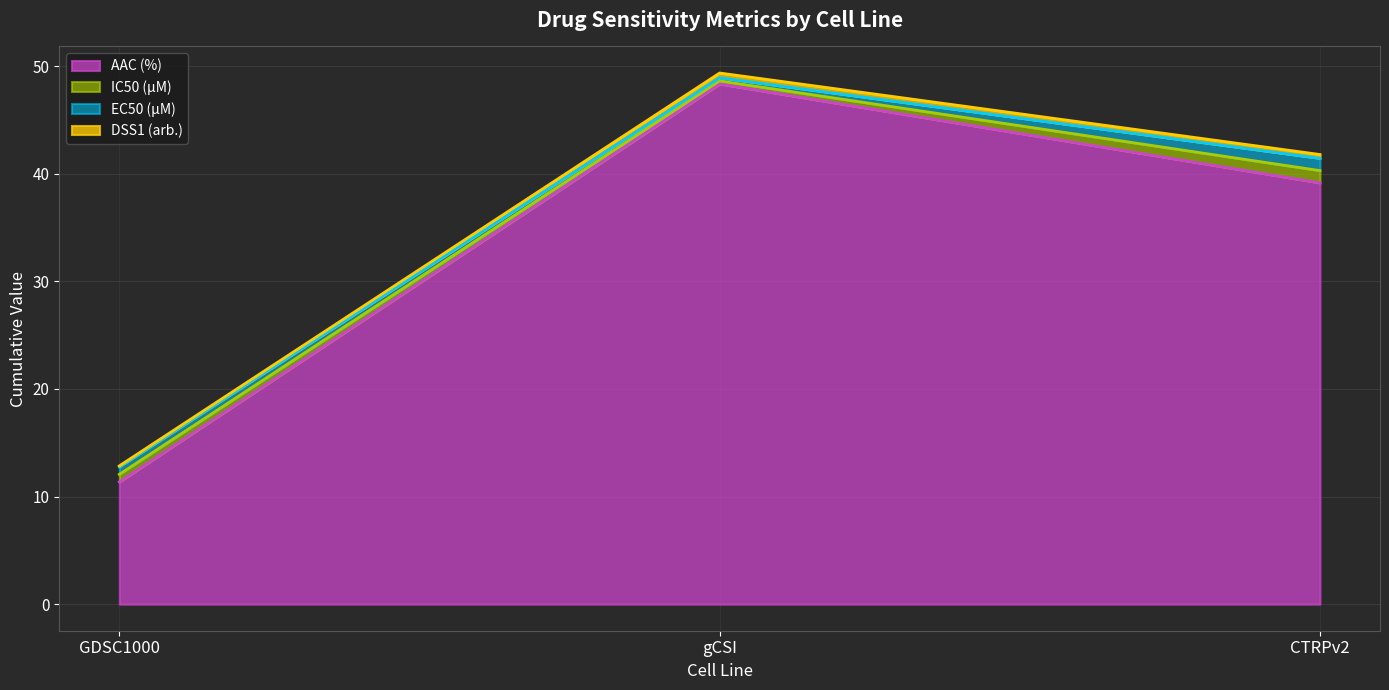

Reading left to right, extract all data points from this chart.

AAC (%) (line): GDSC1000=11.4	gCSI=48.3	CTRPv2=39.2
IC50 (µM) (line): GDSC1000=12.1	gCSI=48.6	CTRPv2=40.3
EC50 (µM) (line): GDSC1000=12.8	gCSI=48.9	CTRPv2=41.4
DSS1 (arb.) (line): GDSC1000=12.9	gCSI=49.4	CTRPv2=41.8